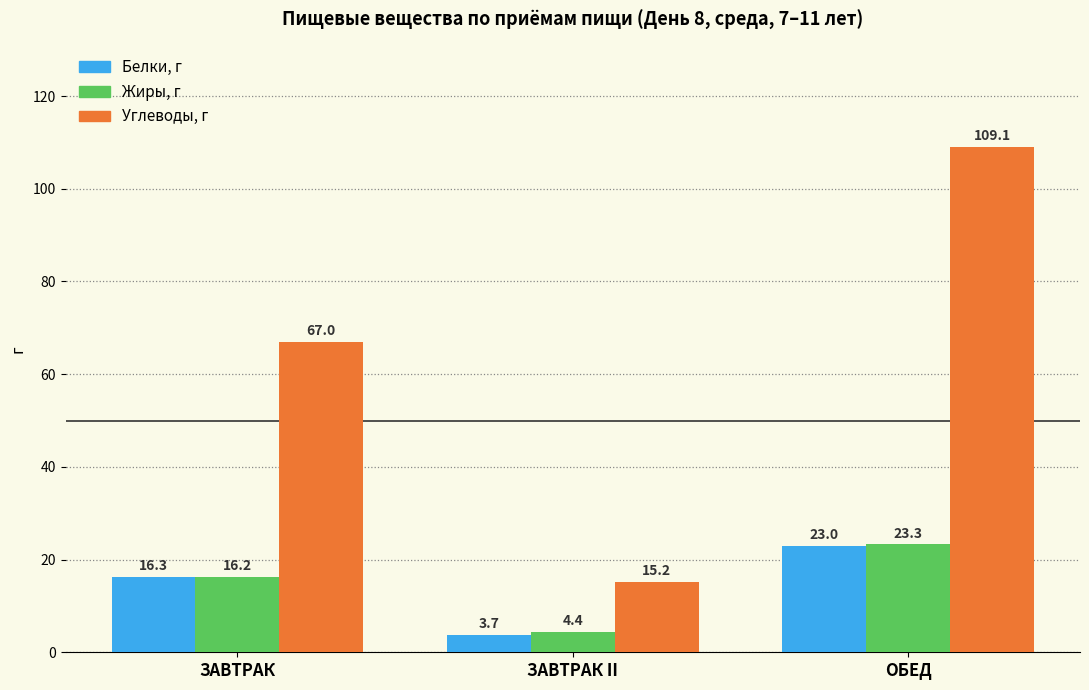

Reading left to right, transcribe all the data shown in this chart.

Белки, г: 16.3	3.7	23.0
Жиры, г: 16.2	4.4	23.3
Углеводы, г: 67.0	15.2	109.1